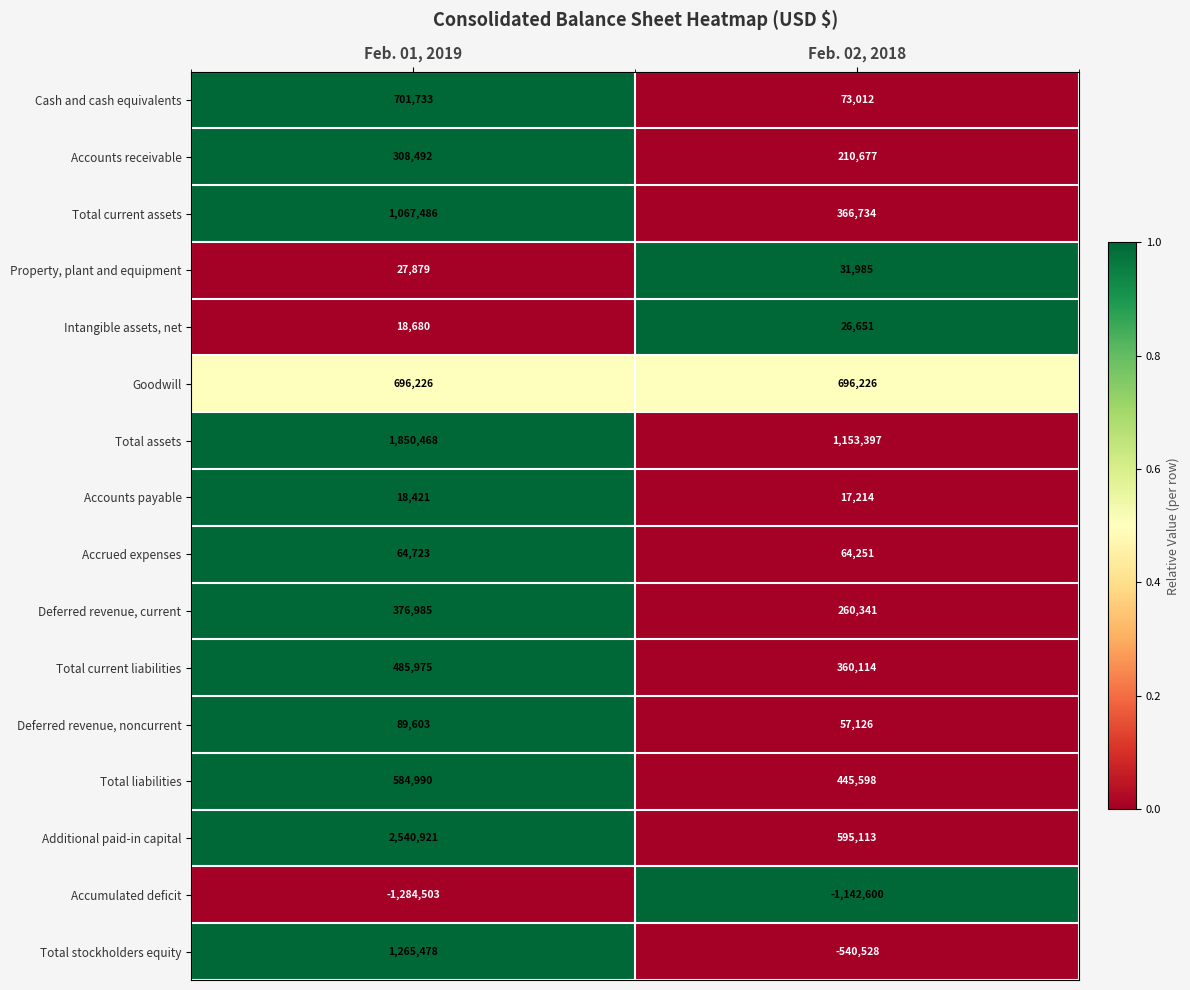

What is the approximate value of Accounts payable at Feb. 02, 2018?

17214